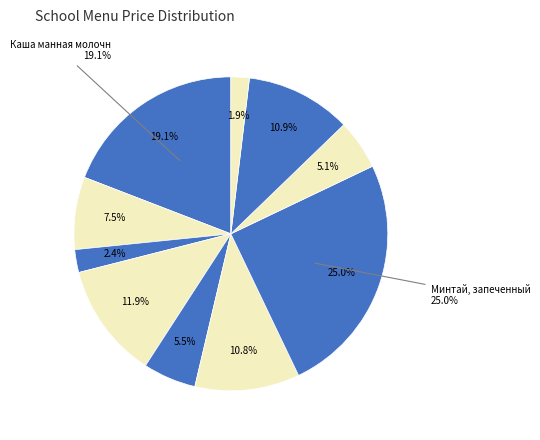

What portion of the pie excludes Хлеб ржаной?

98.1%